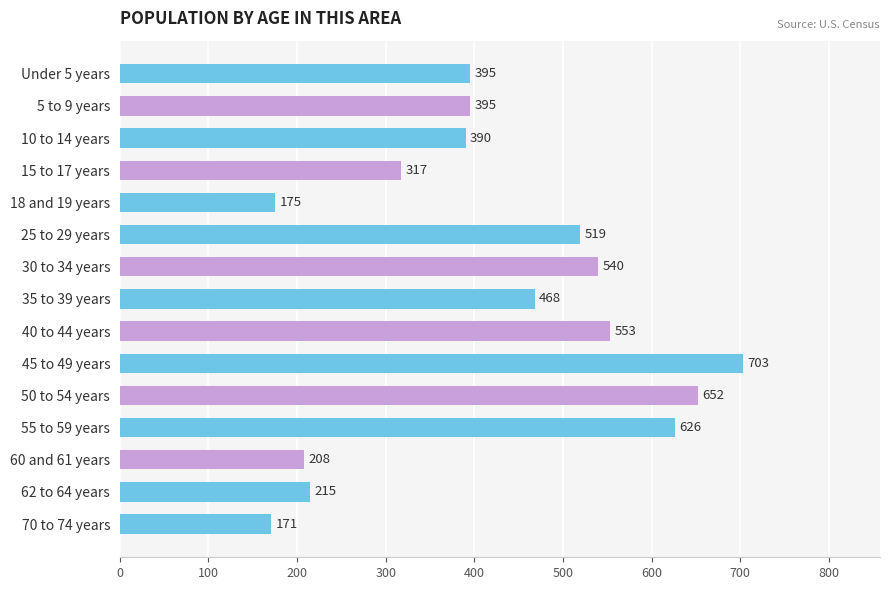

True or false: the data shows 540 at 30 to 34 years.

True